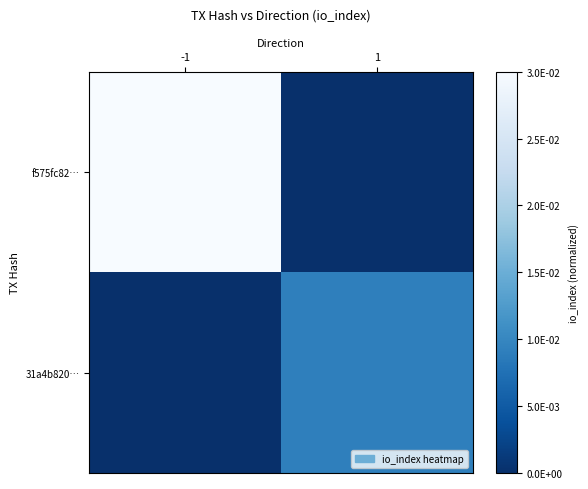

How many categories are shown in the chart?

2